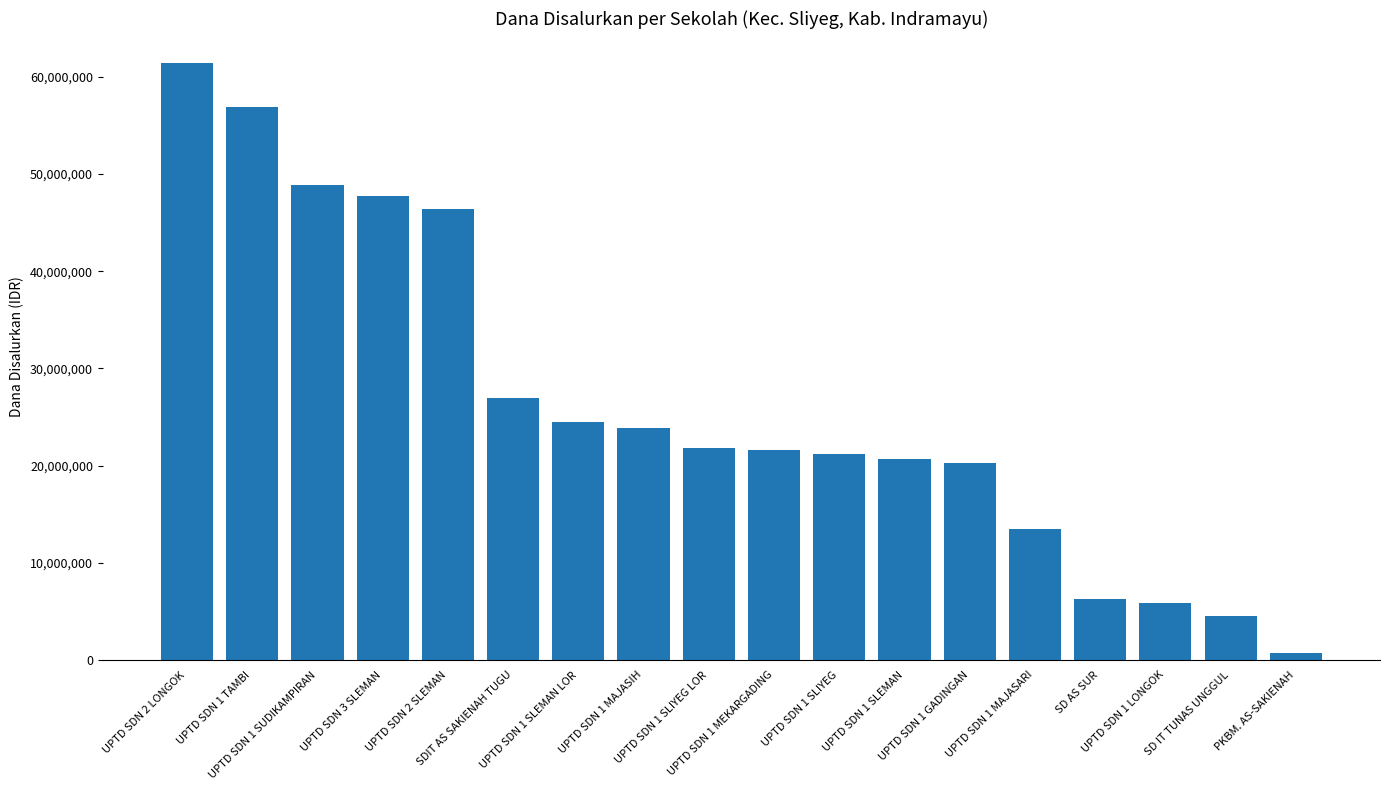

What is the minimum value shown in the chart?

675000